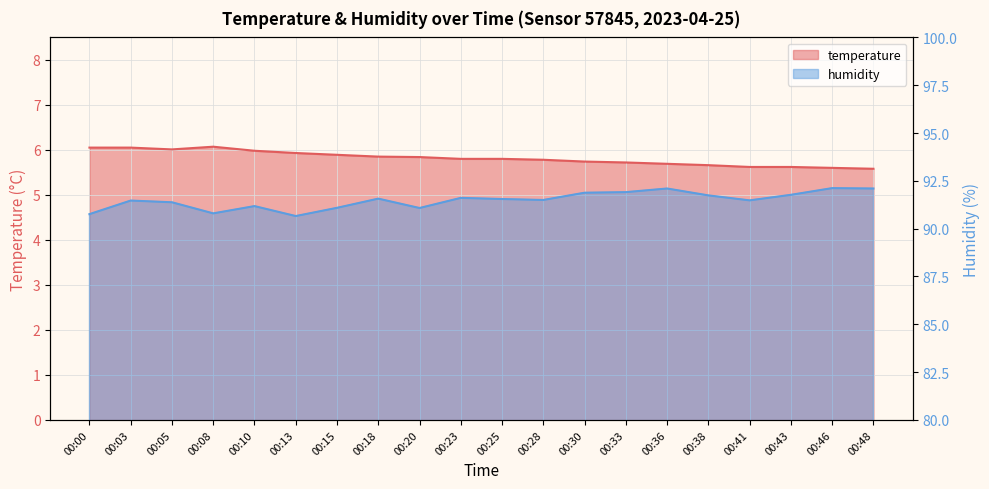

What is the minimum value for humidity?

90.7